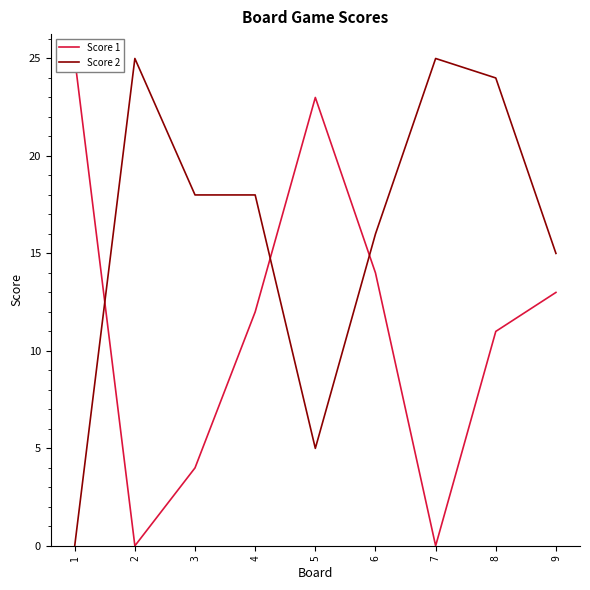

Which series has the widest spread of values?

Score 1